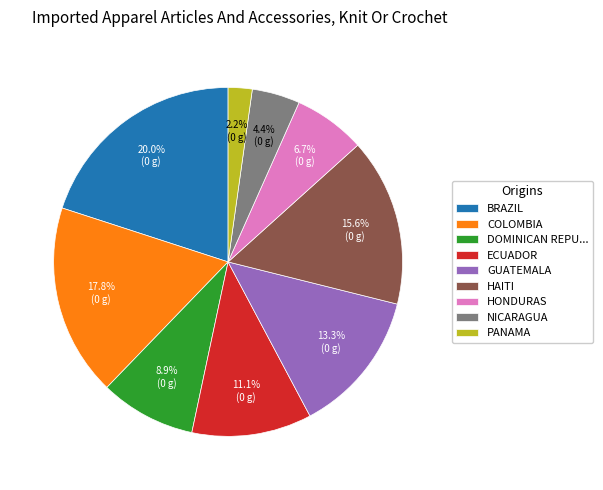

Rank the categories by value from highest to lowest.

BRAZIL, COLOMBIA, HAITI, GUATEMALA, ECUADOR, DOMINICAN REPU..., HONDURAS, NICARAGUA, PANAMA